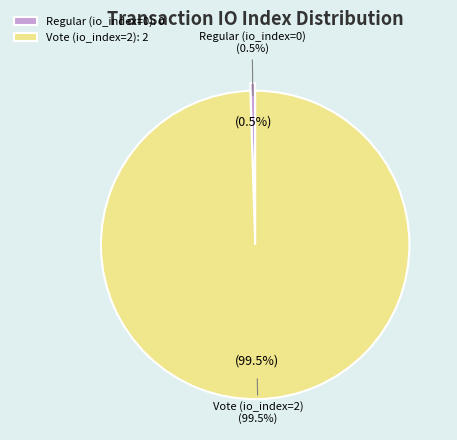

To the nearest percent, what portion does Vote (io_index=2) represent?

100%